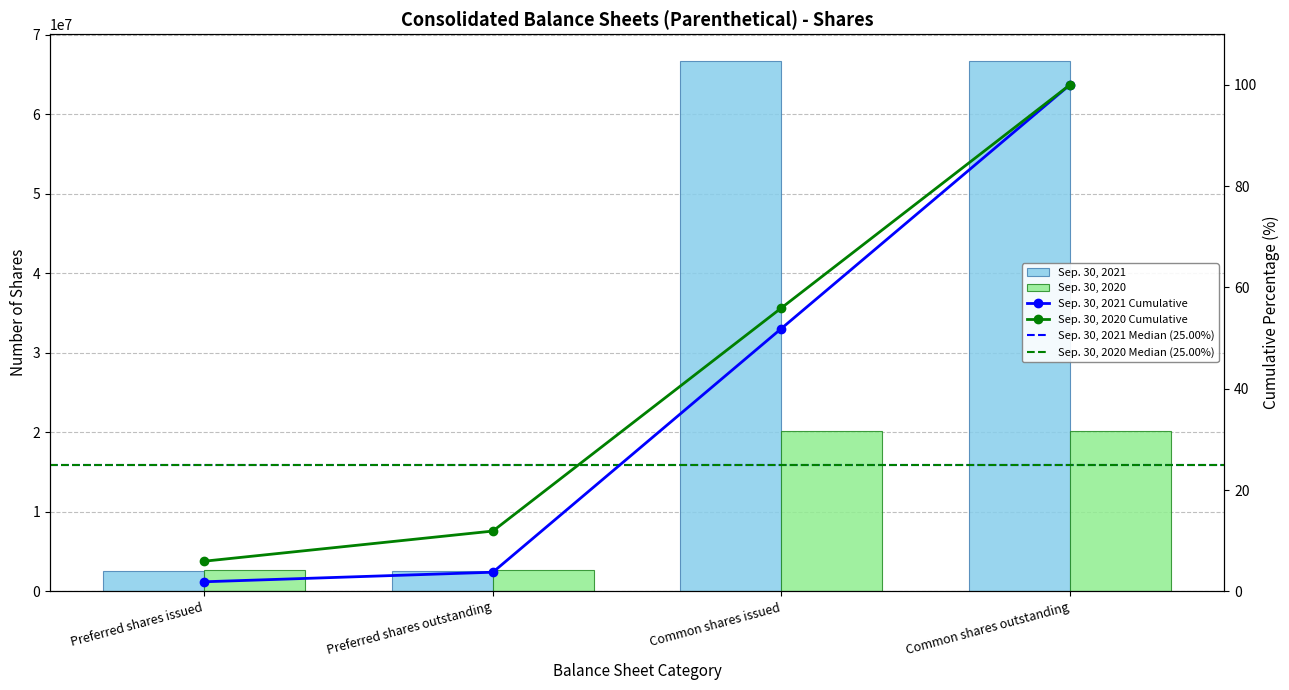

What is the average value of the Sep. 30, 2020 series?

11419324